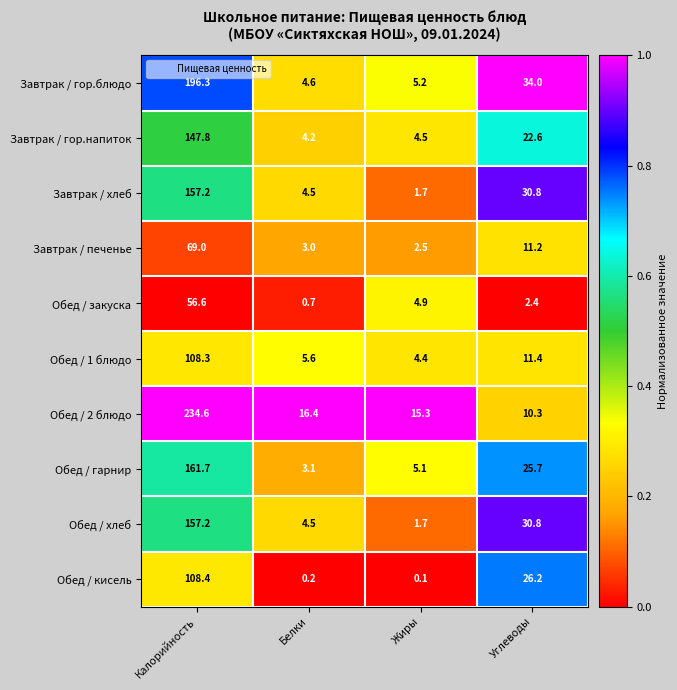

At which label does Завтрак / хлеб reach its minimum?

Жиры